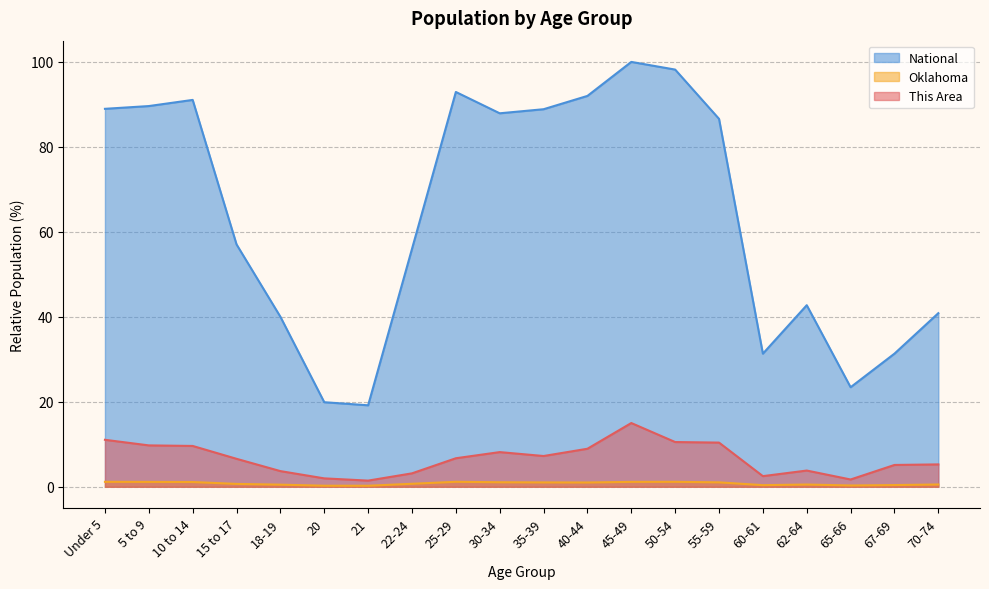

What is the average value of the National series?

63.9